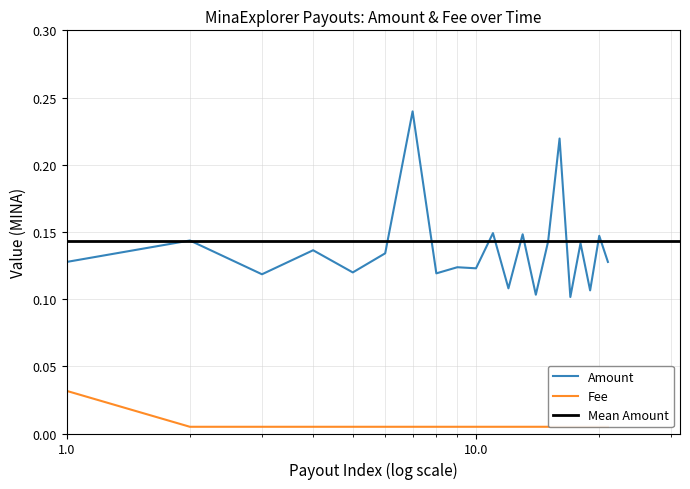

True or false: Fee and Amount cross at least once.

False